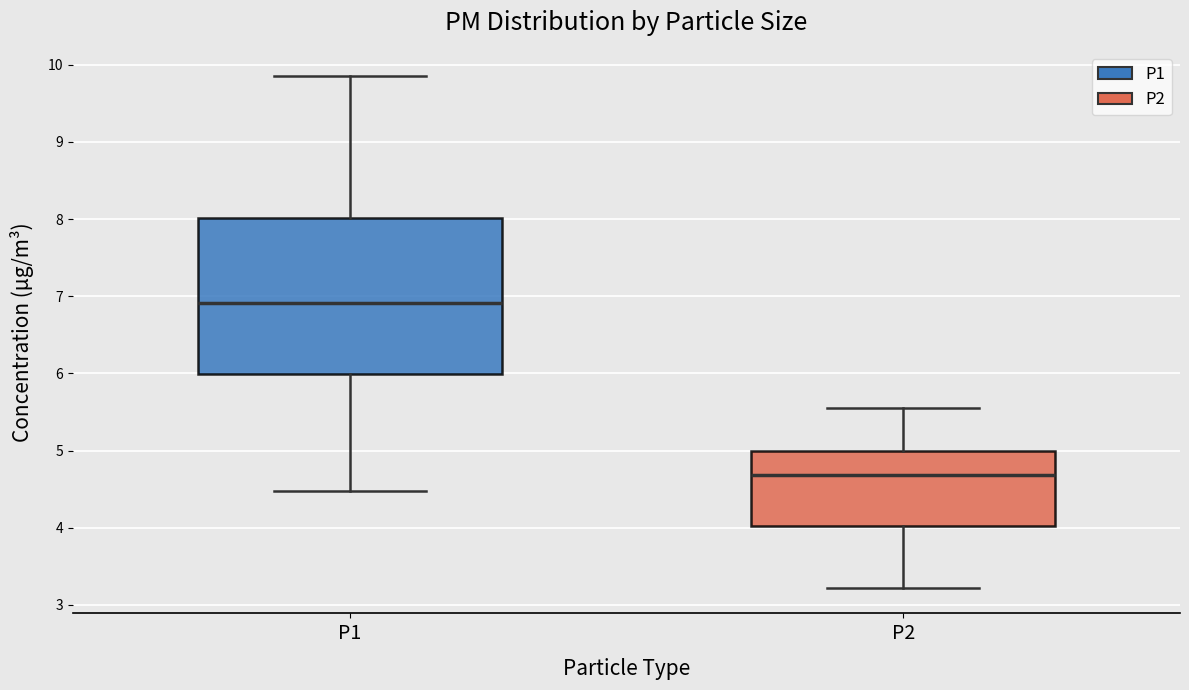

Which box is the tallest, from its lower edge to its upper edge?

P1